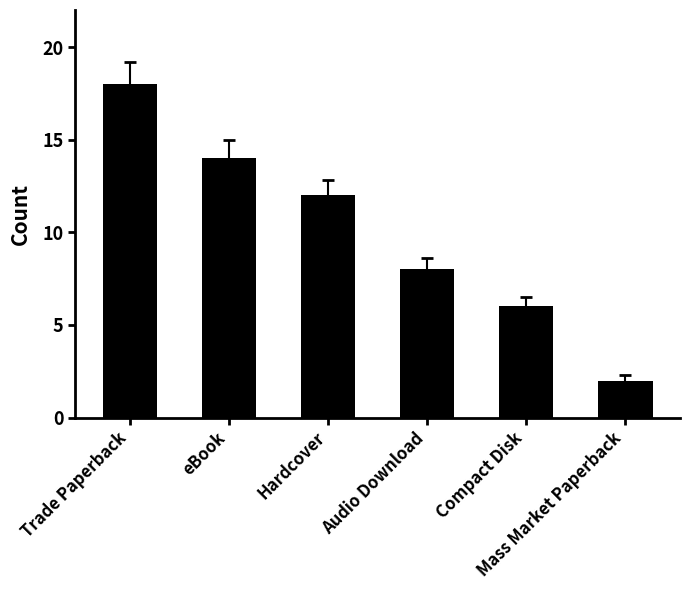

Reading left to right, extract all data points from this chart.

18	14	12	8	6	2